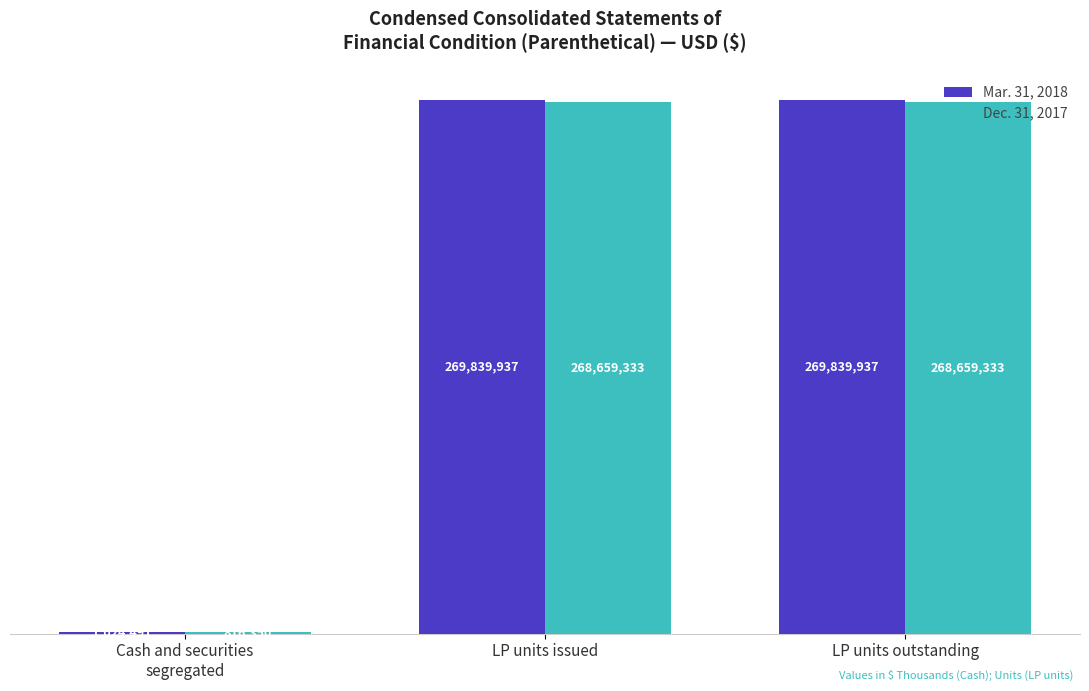

What are all the series names shown in the legend?

Mar. 31, 2018, Dec. 31, 2017